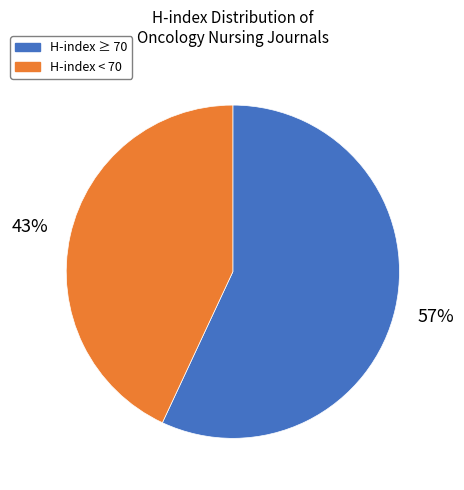

Is there any slice that represents more than half of the pie?

Yes